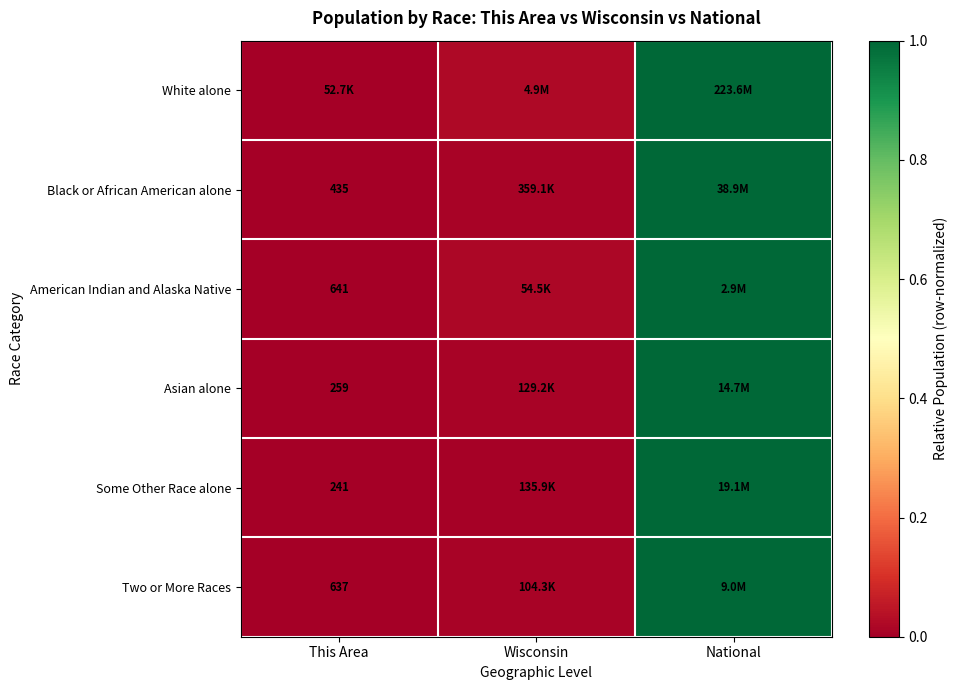

Which series changed the most between This Area and Wisconsin?

White alone